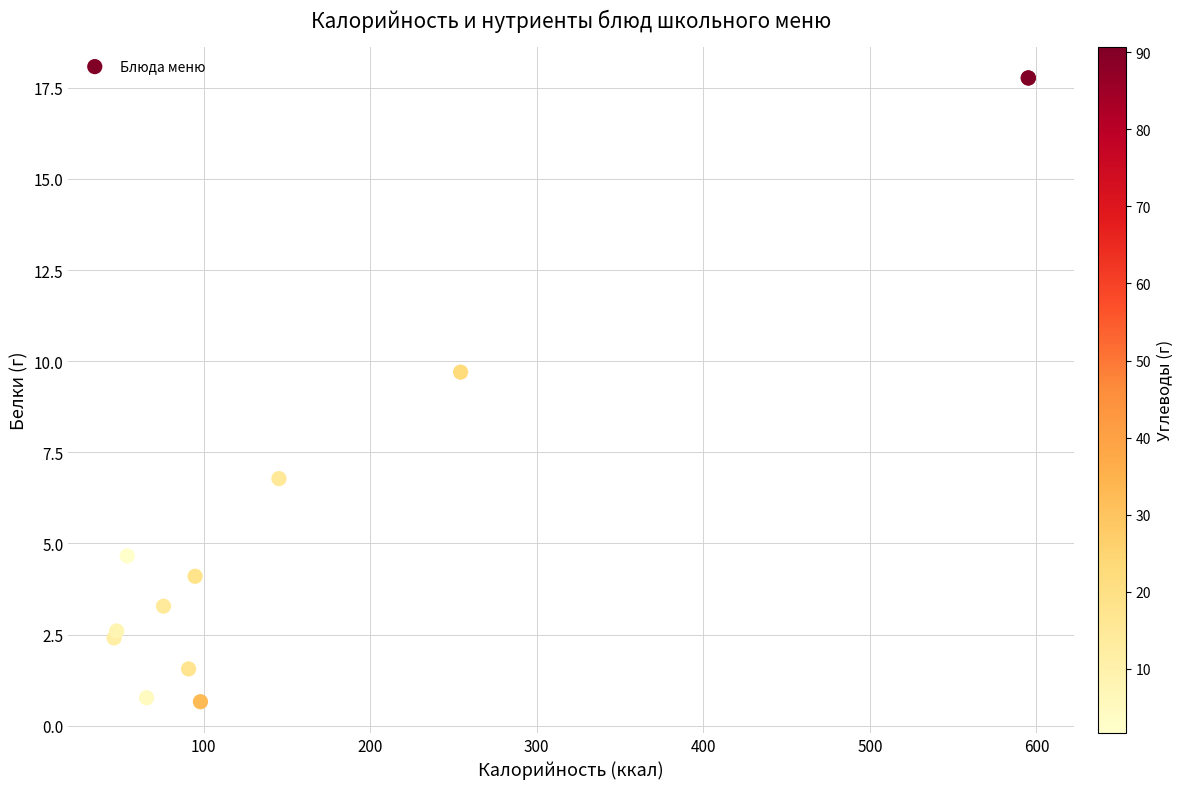

What Y value in the scatter plot is closest to 9?

9.7